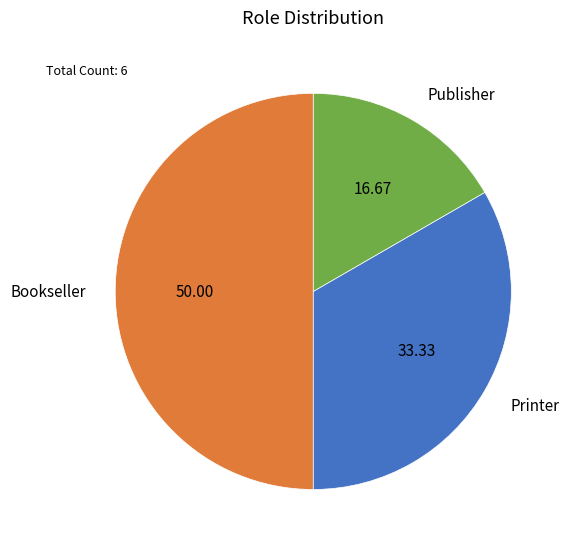

Which has a higher value, Printer or Publisher?

Printer